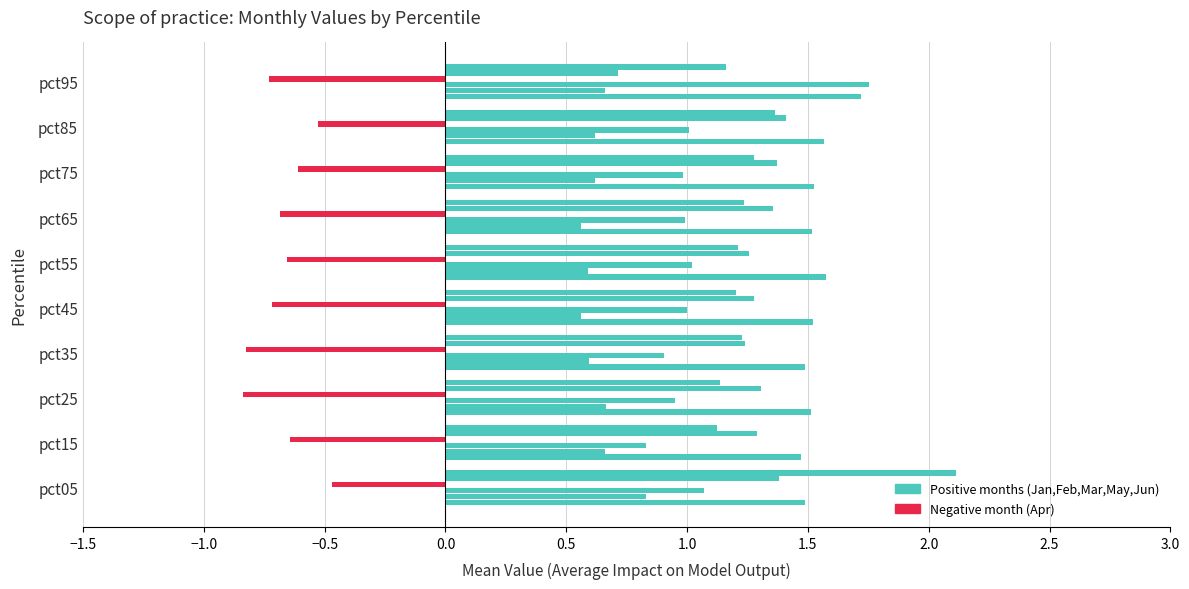

How many series are shown in this chart?

6